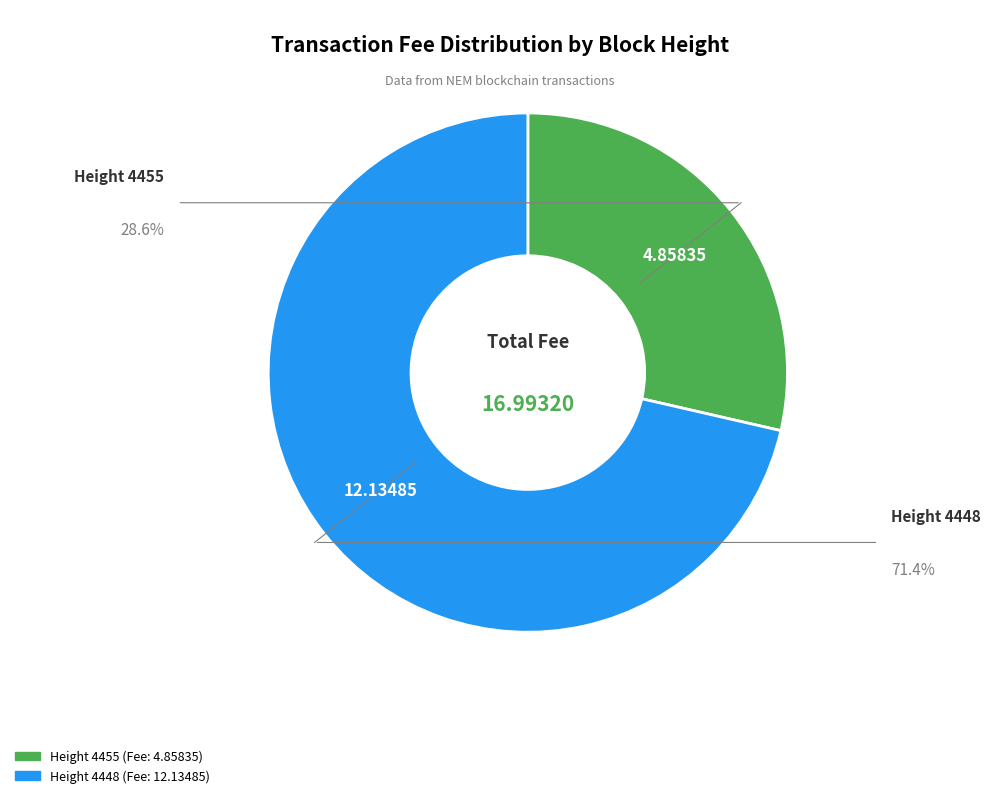

Does any single category account for the majority?

Yes